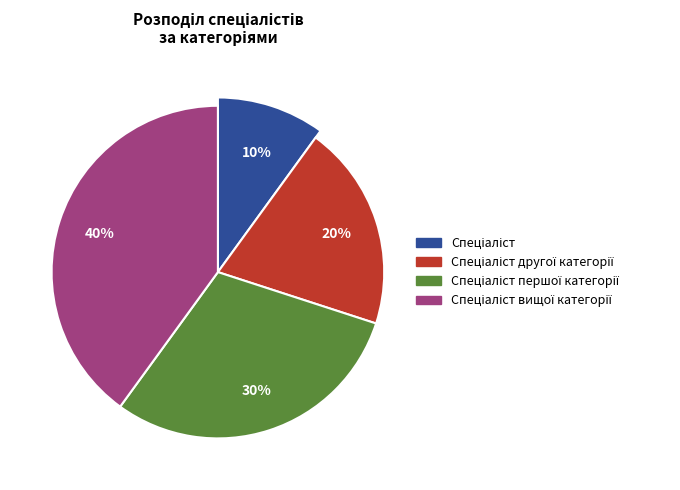

What percentage is NOT represented by Спеціаліст?

90.0%